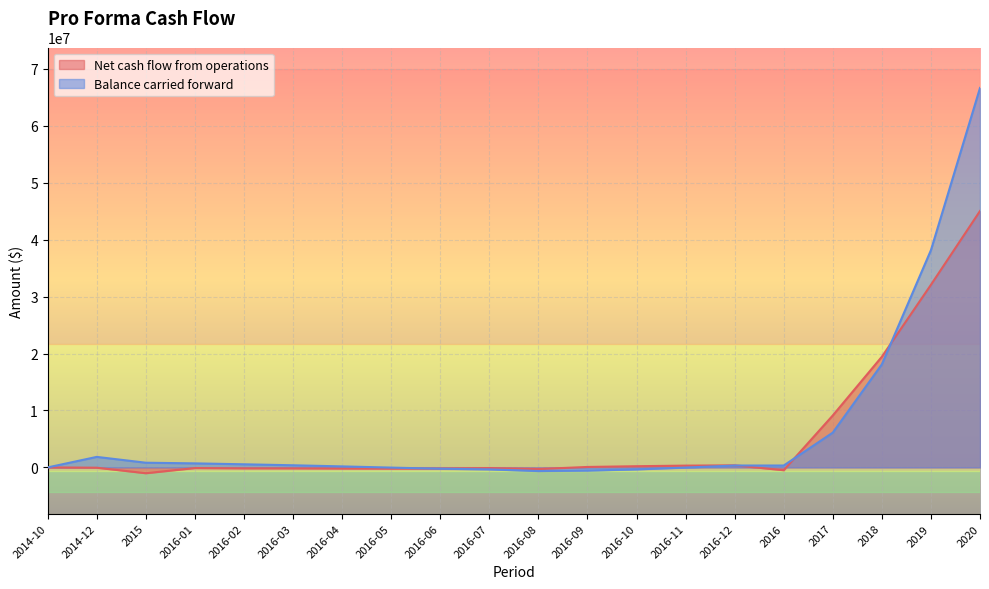

At which category is the sum across all series the highest?

2020